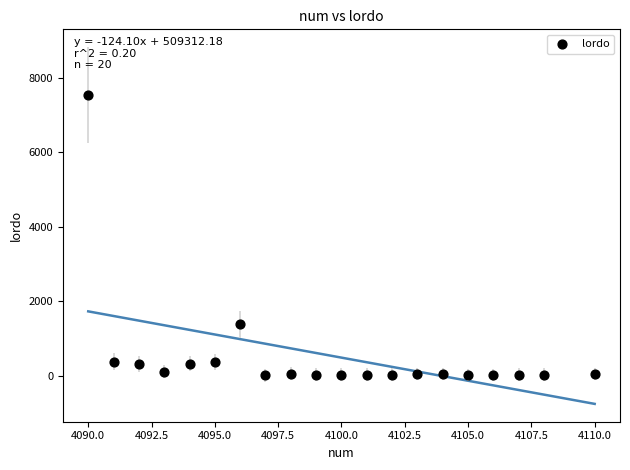

What Y value in the scatter plot is closest to 3766?

1376.0